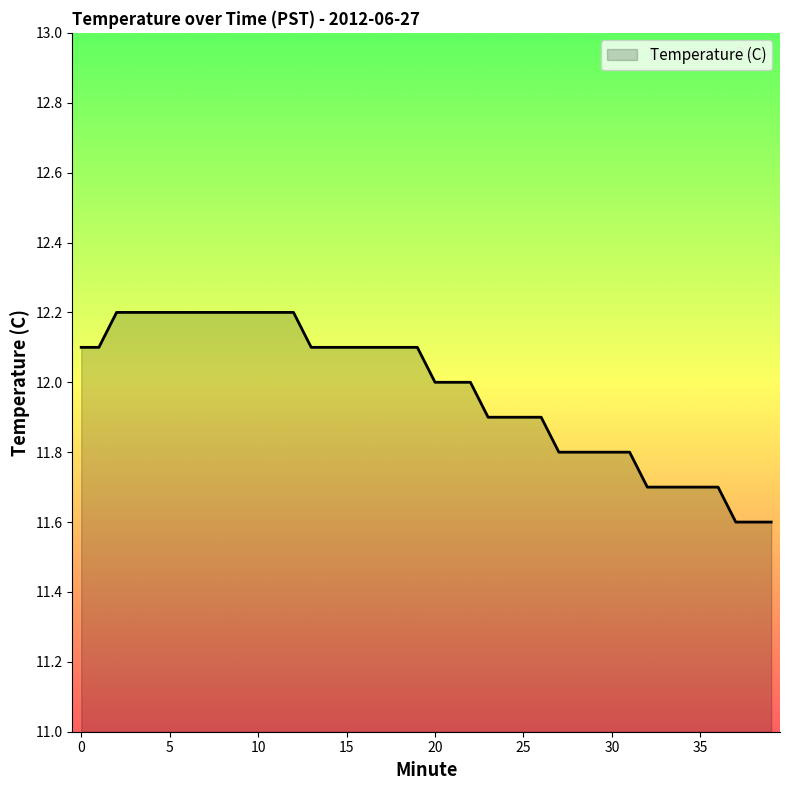

What is the maximum value shown in the chart?

12.2